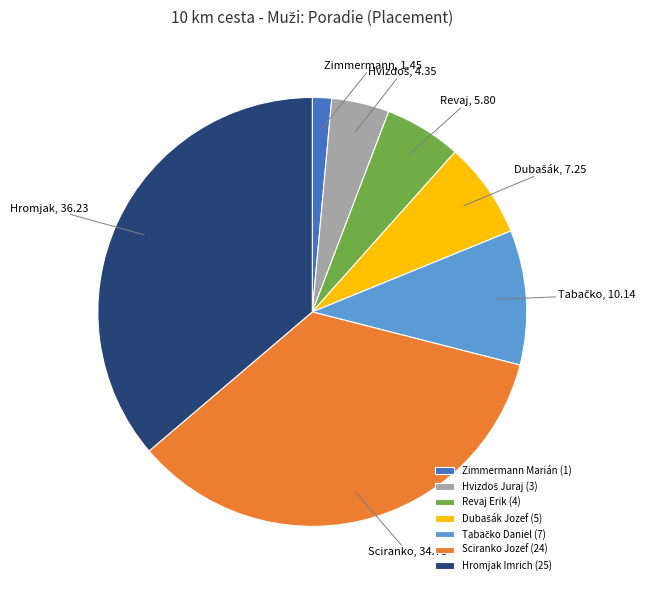

Is there a majority slice in this chart?

No